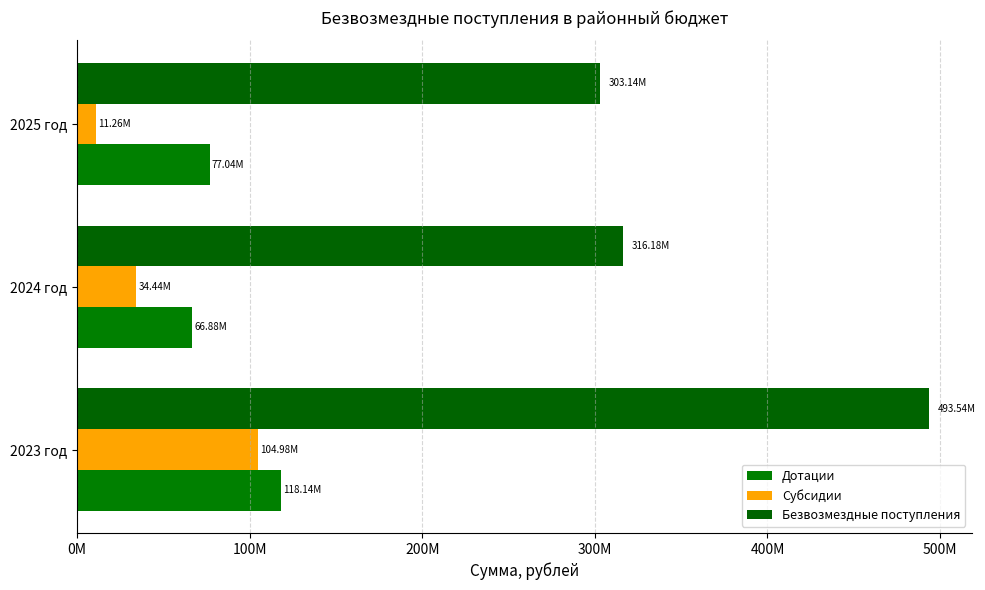

What is the minimum value shown in the chart?

11263979.0